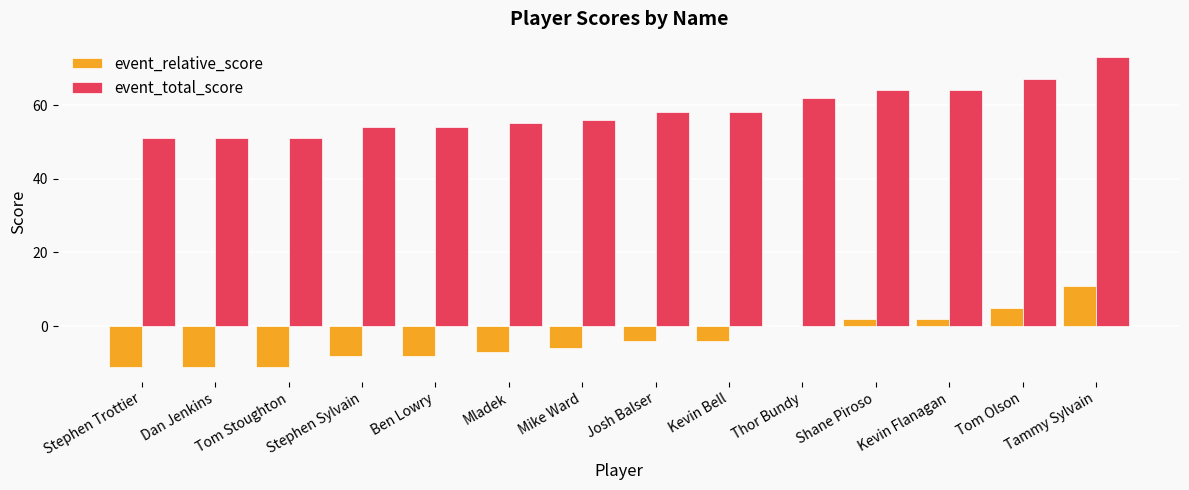

Reading right to left, list all the values displayed in this chart.

event_relative_score: 11	5	2	2	0	-4	-4	-6	-7	-8	-8	-11	-11	-11
event_total_score: 73	67	64	64	62	58	58	56	55	54	54	51	51	51